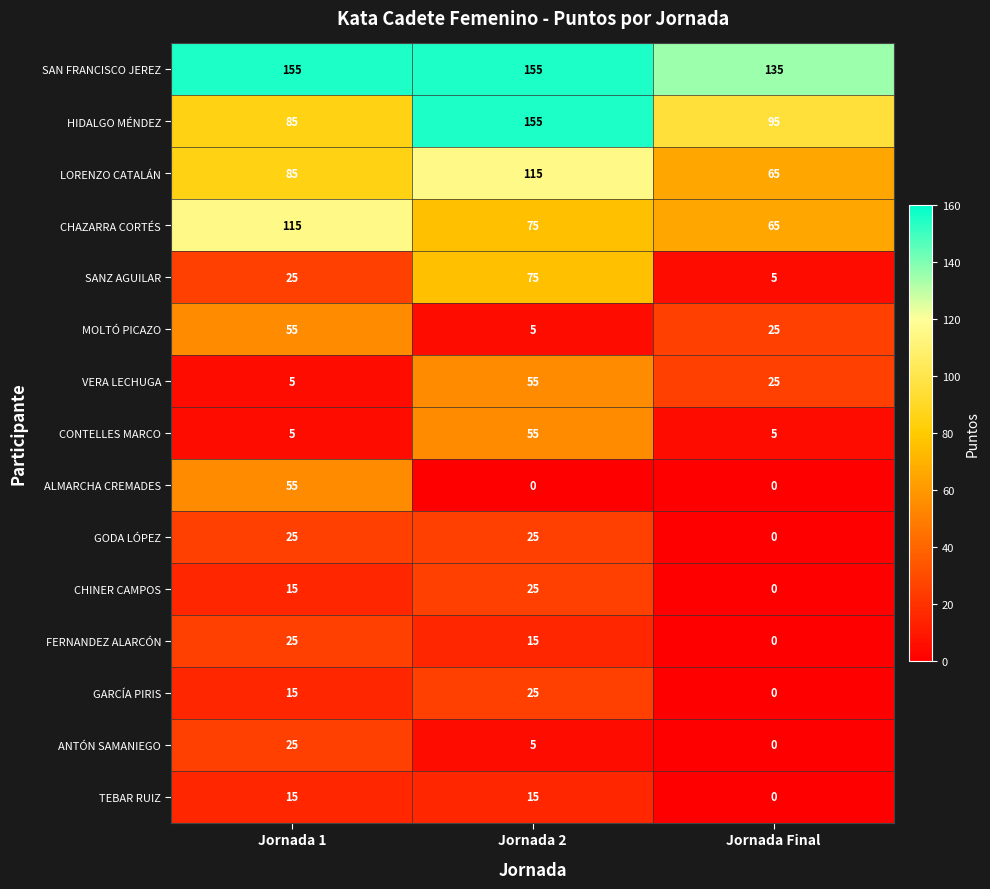

Between Jornada 2 and Jornada Final, which series saw the biggest shift?

SANZ AGUILAR